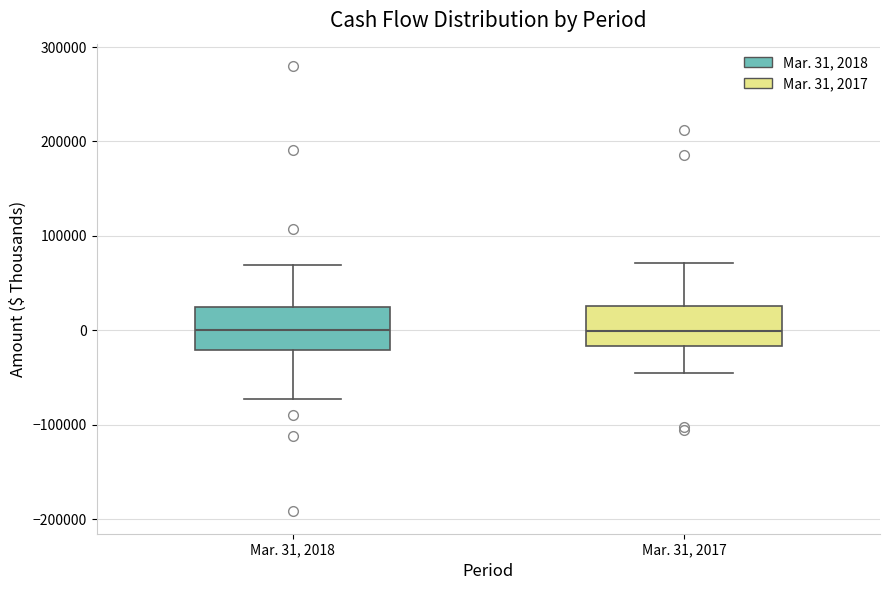

Where does the median line of the box for Mar. 31, 2018 sit on the y-axis? The values are not printed on the chart, so give them approximately, as read against the axis.

0